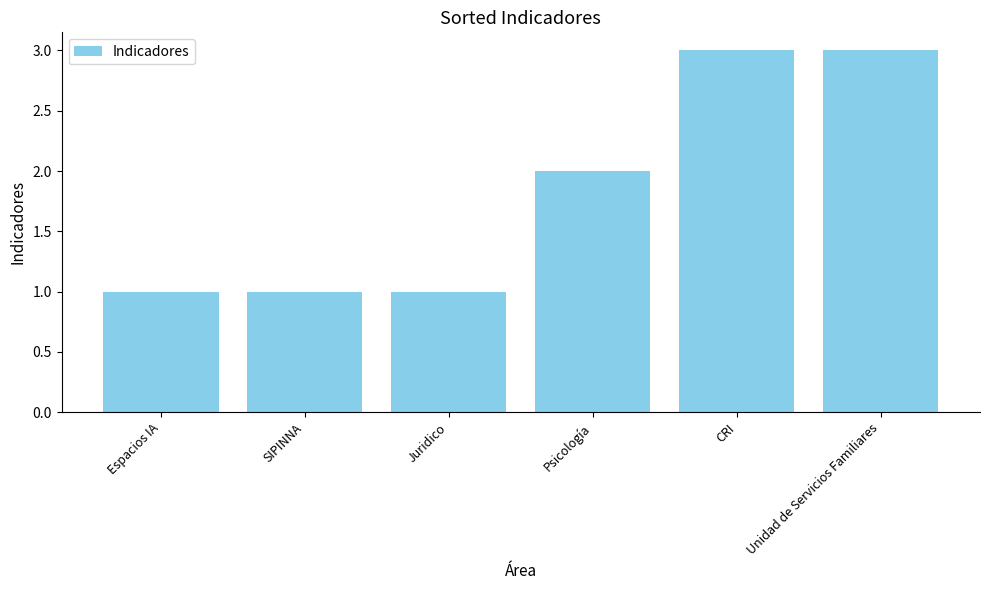

Approximately how many times larger is the value at Unidad de Servicios Familiares compared to Juridico?

3.0